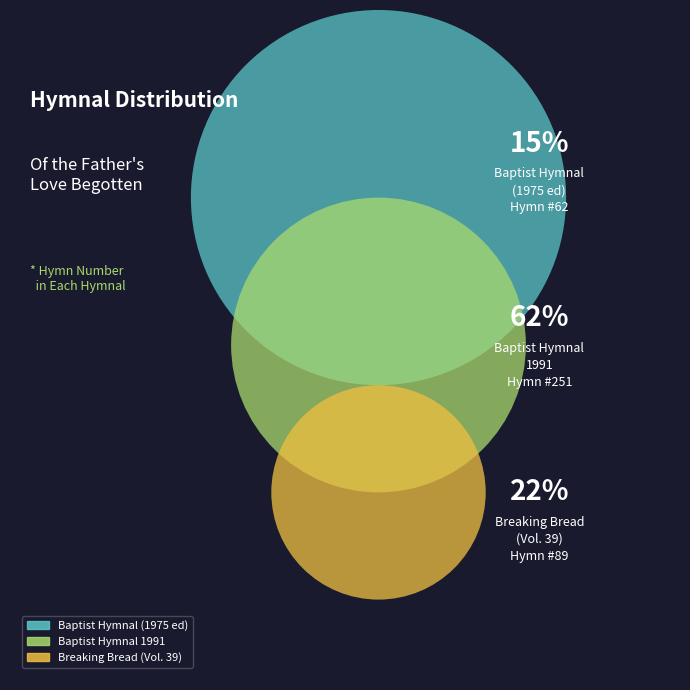

What percentage is the Baptist Hymnal 1991 slice, to the nearest percent?

62%